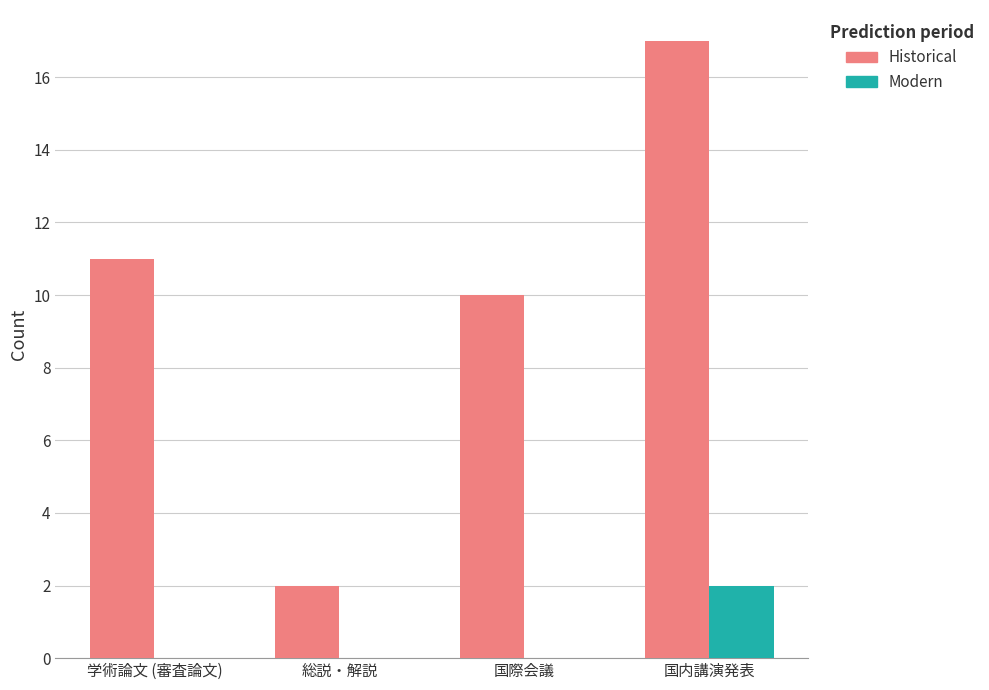

The value of Modern at 国内講演発表 is 2. True or false?

True